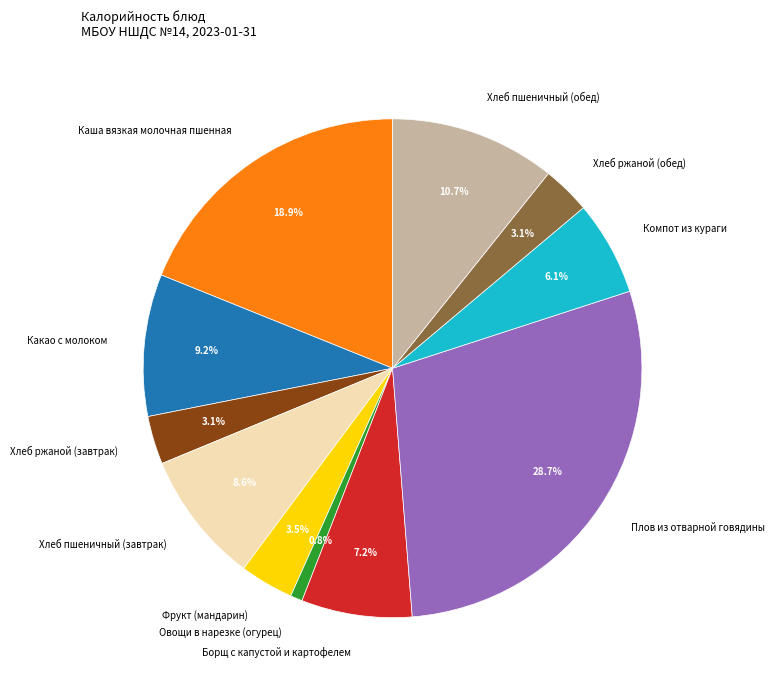

To the nearest percent, what is the difference between the largest and smallest slice percentages?

28%